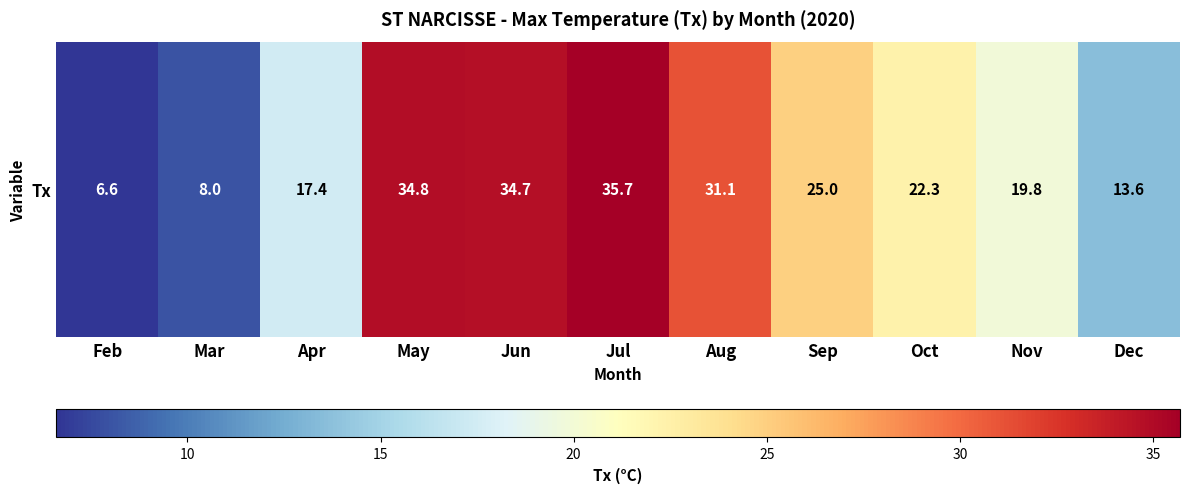

How many data points does each series have?

11